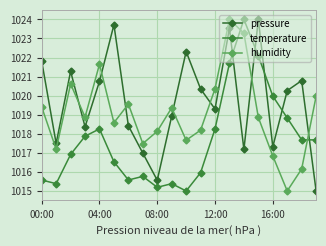

How many lines are shown in the chart?

3